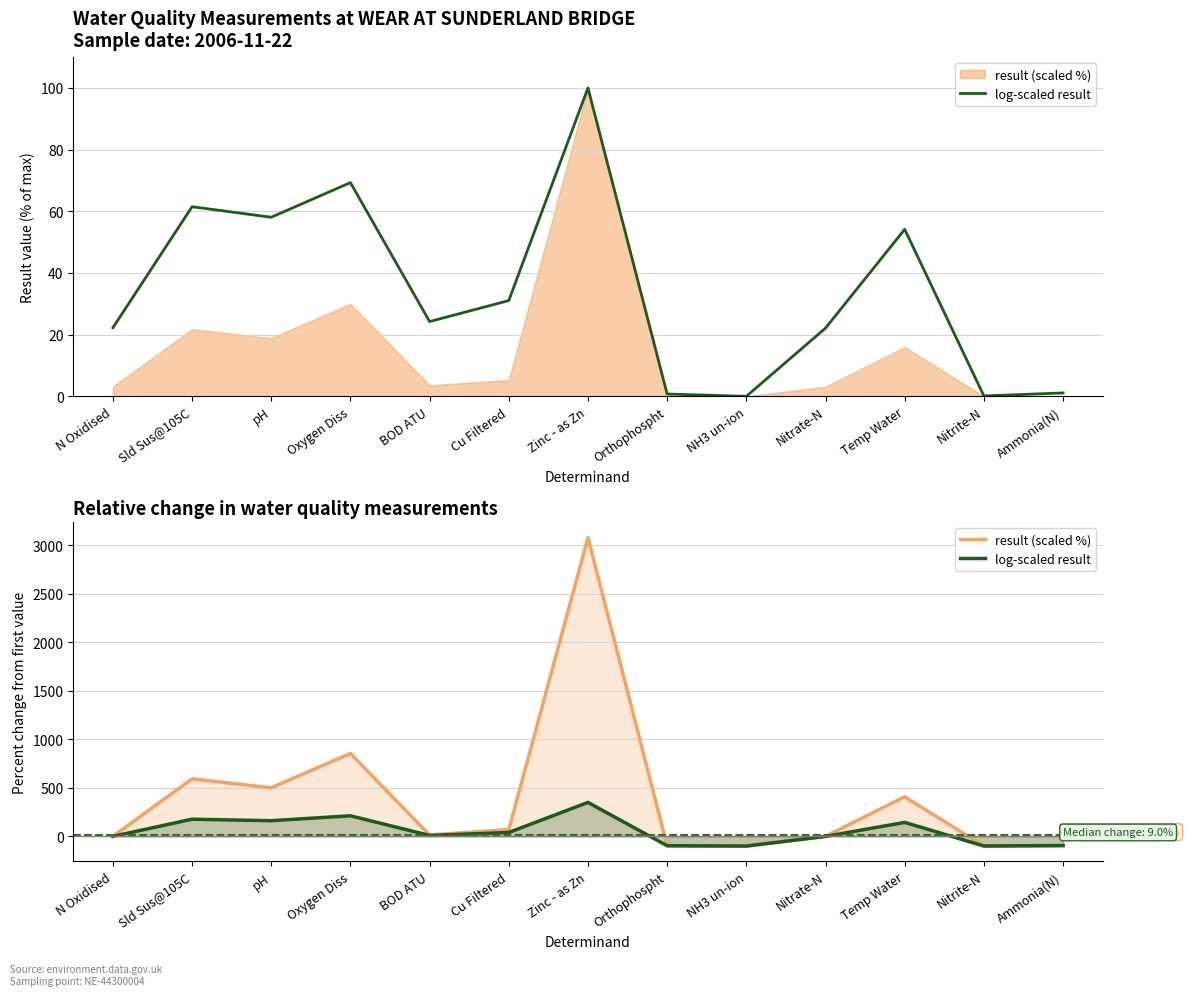

What is the difference between the second highest and minimum values in the result (scaled %) series?

953.8